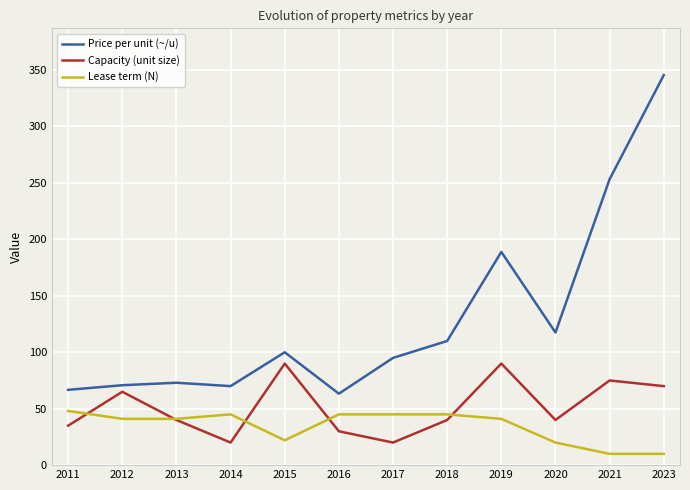

List the series in order of their overall mean, lowest first.

Lease term (N), Capacity (unit size), Price per unit (~/u)